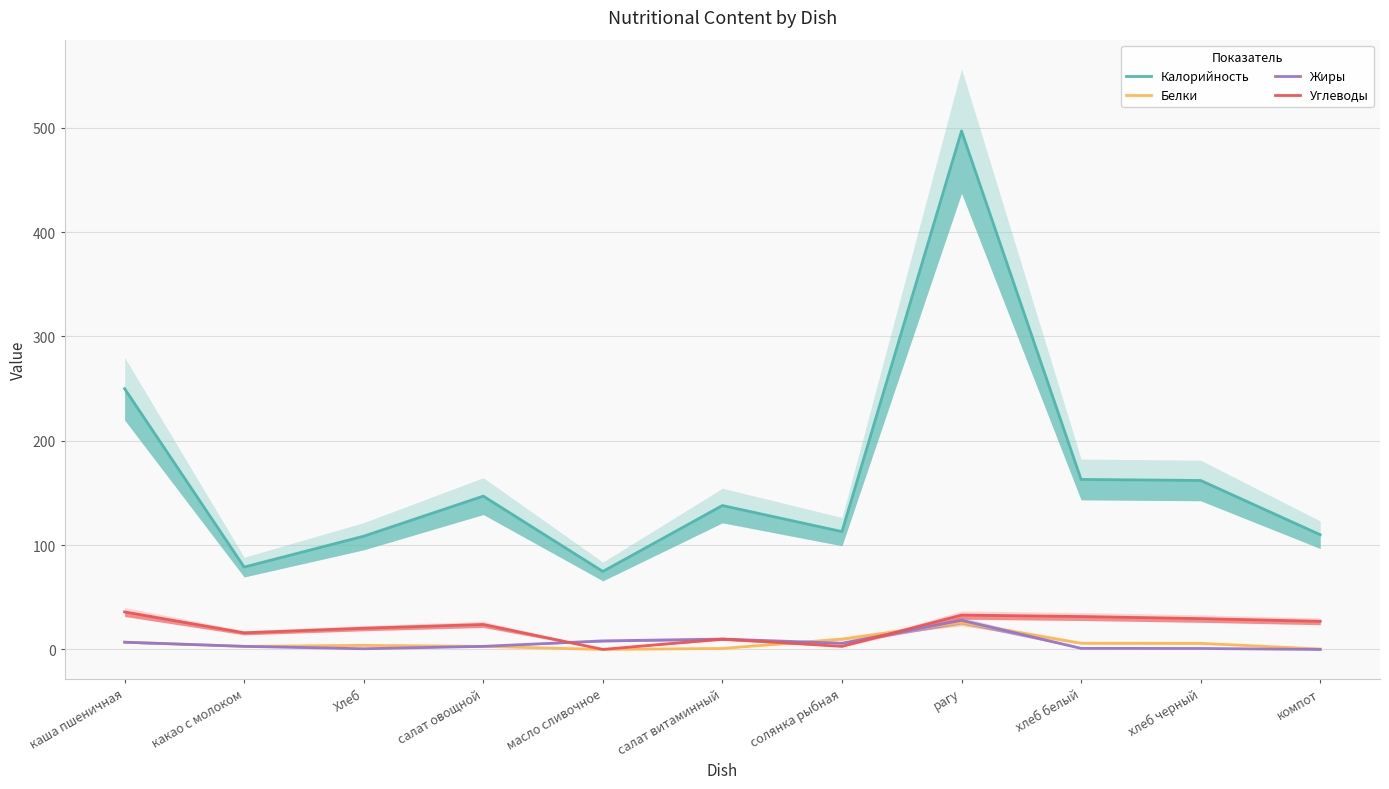

How many series are shown in this chart?

4